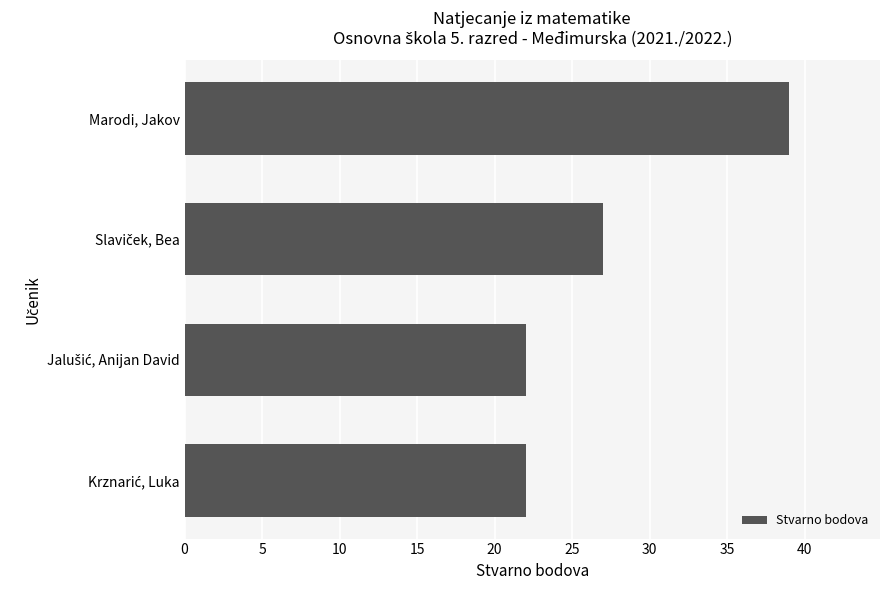

What is the difference between the second highest and minimum values?

5